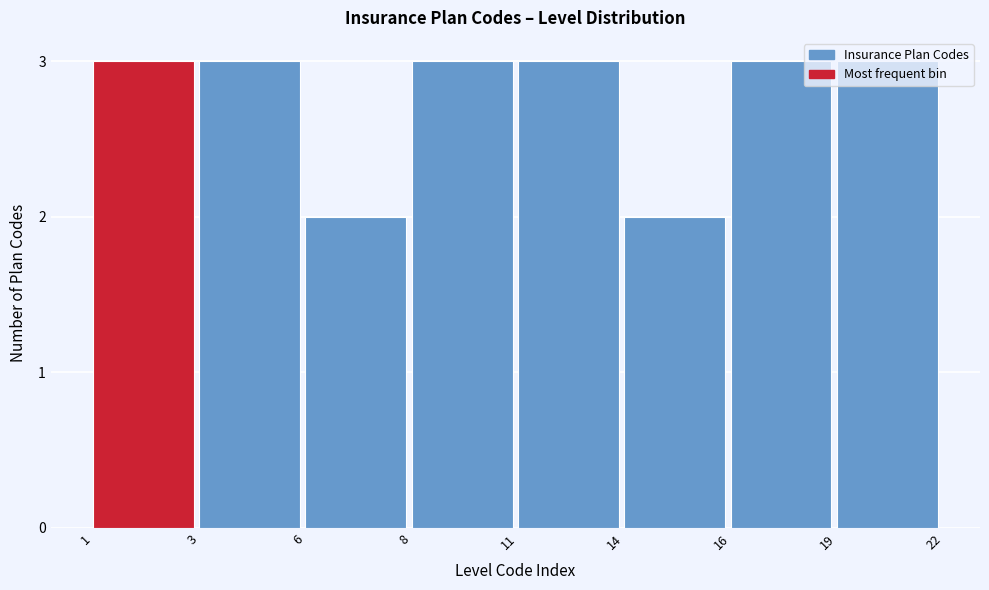

Is it true that the value at 11 is 4?

False